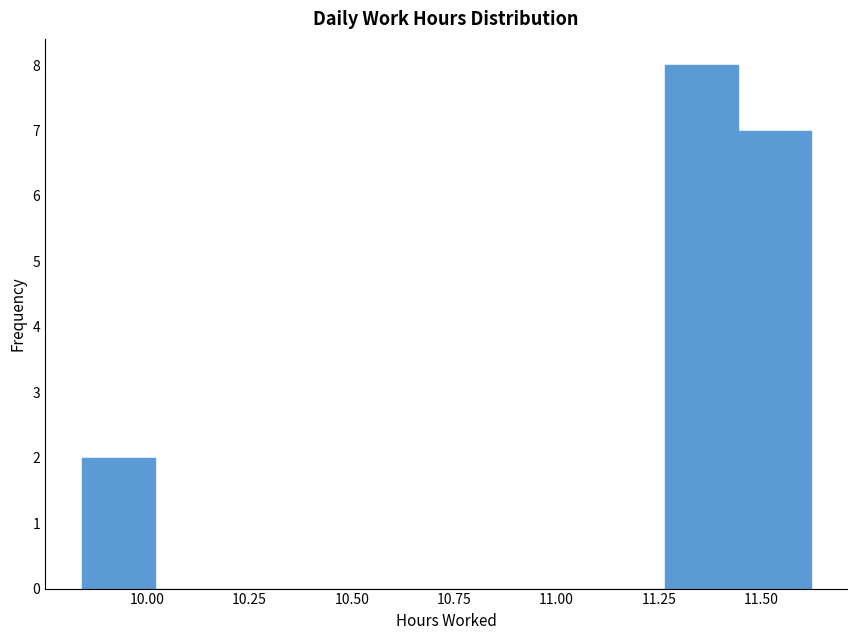

Read against the x-axis, roughly where is the centre of the tallest bar?

11.35